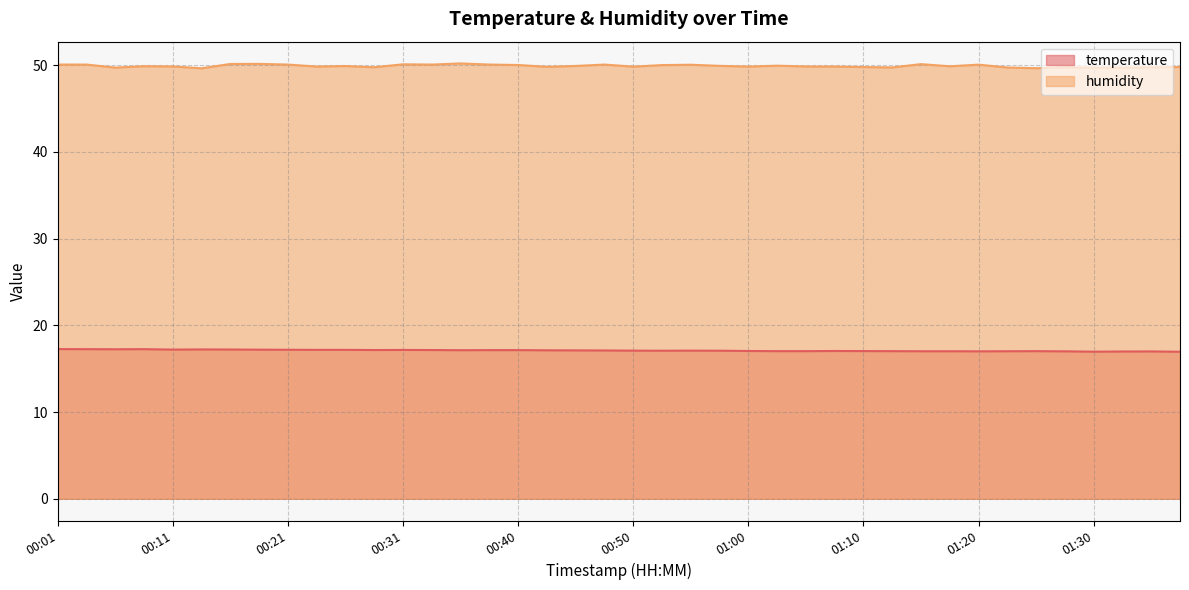

What is the label of the 15th point from the right?

01:03